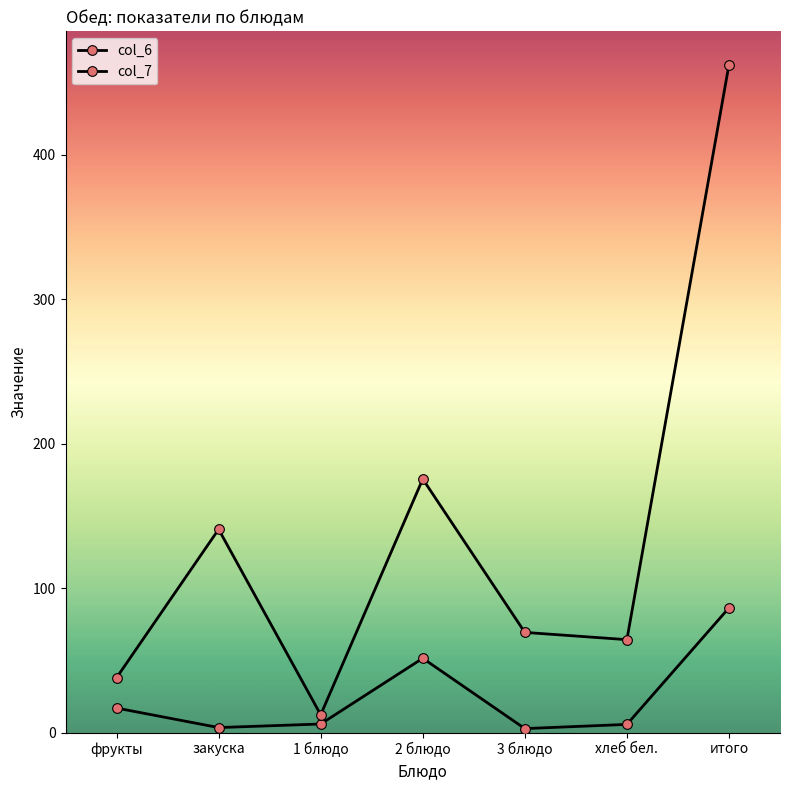

At which label does col_6 first exceed 5?

фрукты